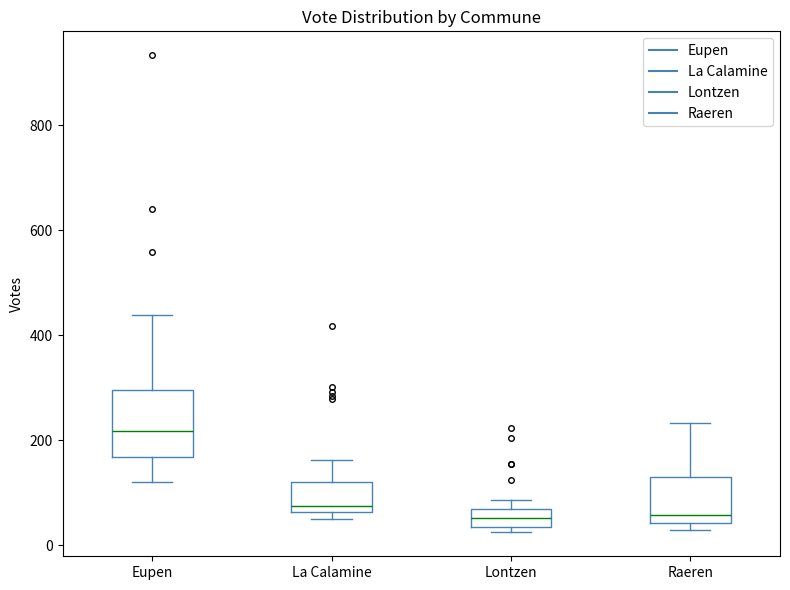

Where is the lower edge of the box for Eupen on the y-axis? The values are not printed on the chart, so give them approximately, as read against the axis.

160